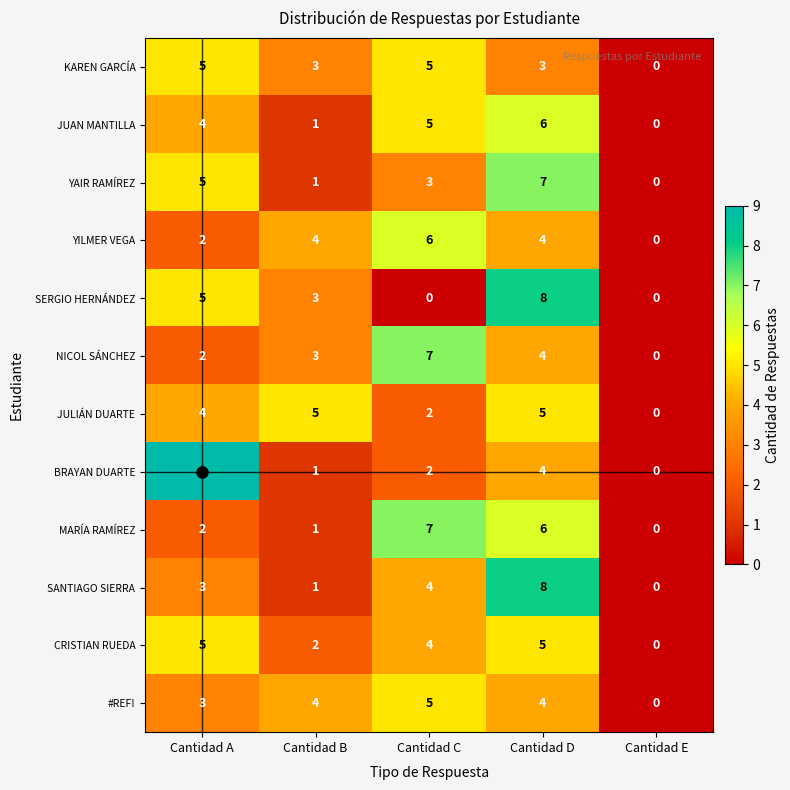

Which series has the largest range (max minus min)?

BRAYAN DUARTE